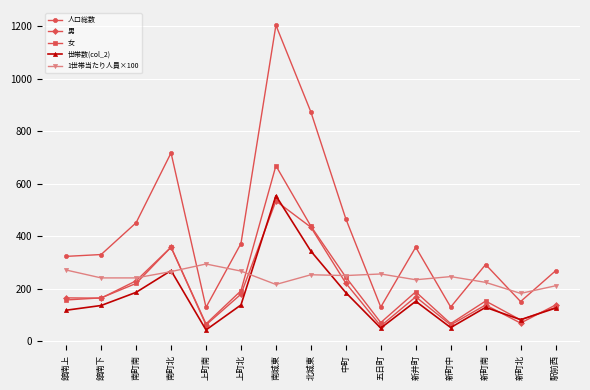

True or false: 人口総数 and 男 cross at least once.

False